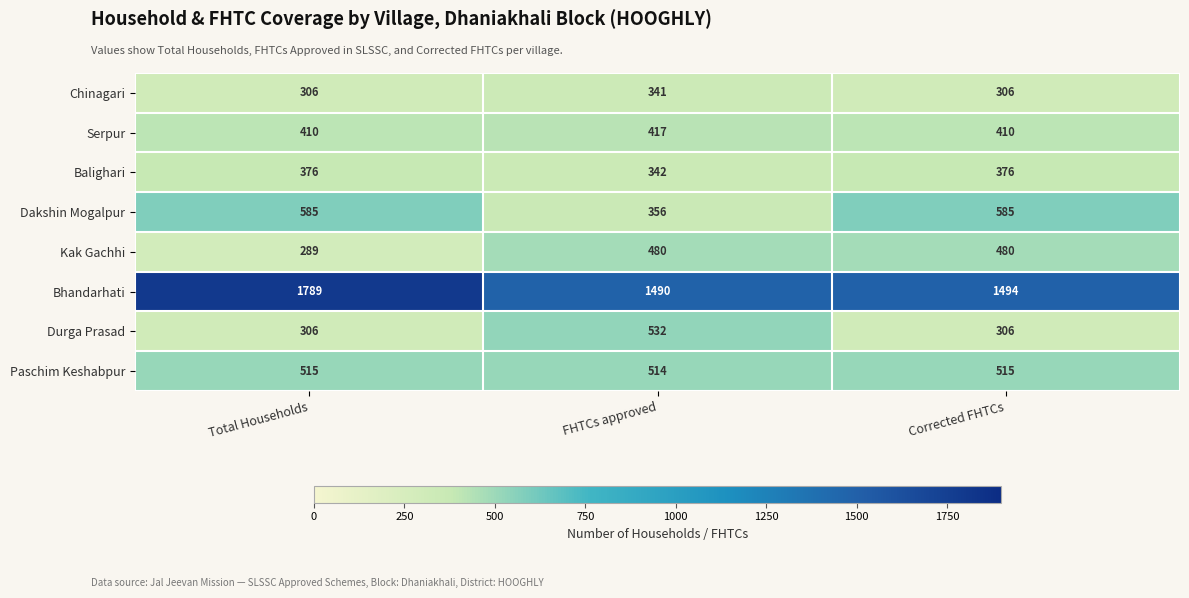

What is the spread (max minus min) of values at Total Households?

1500